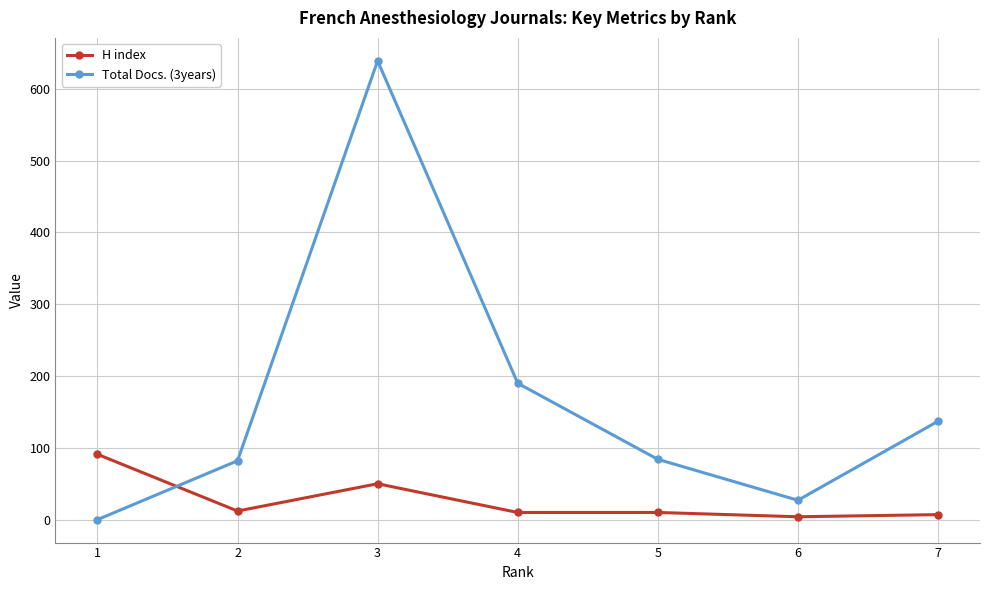

At which label is H index closest to 47?

3